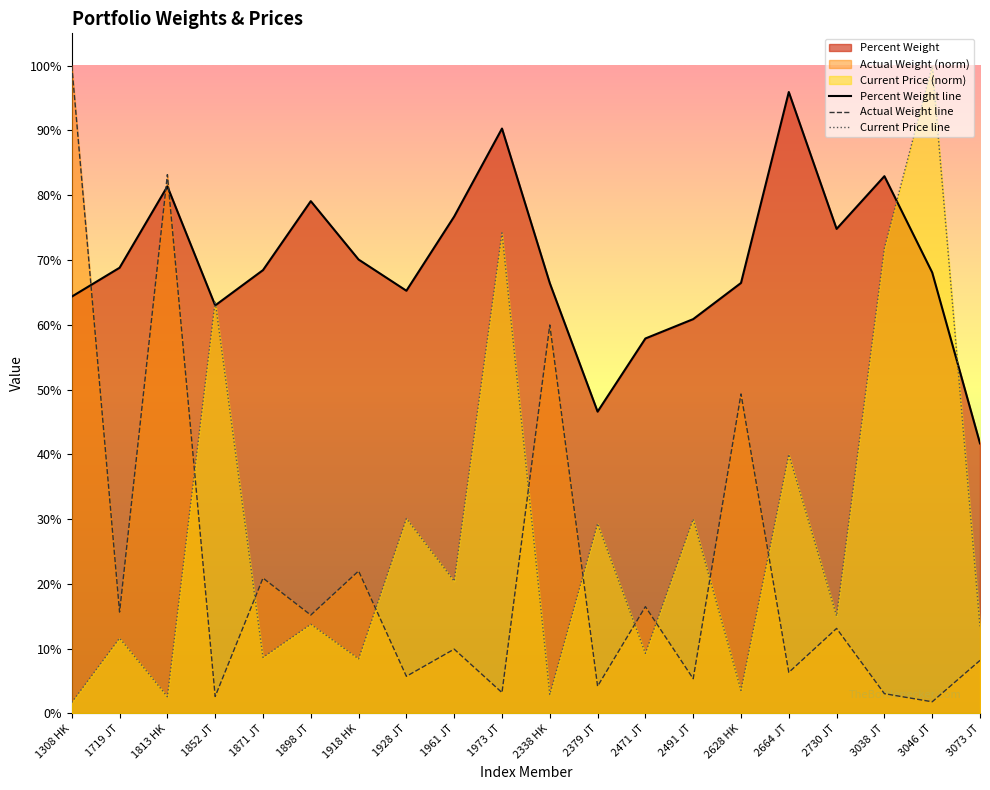

What value does the Percent Weight series have at 1813 HK?

0.8